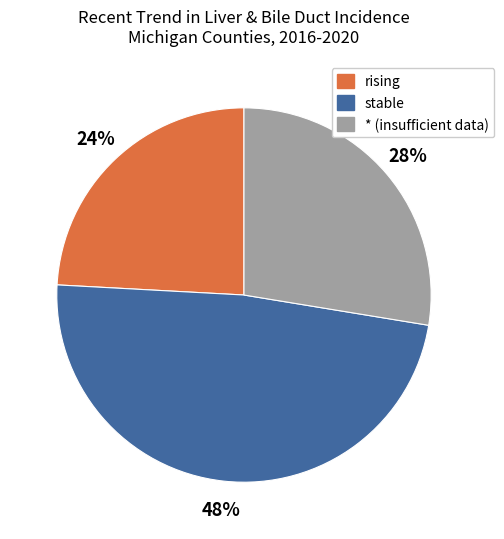

Does any single category account for the majority?

No